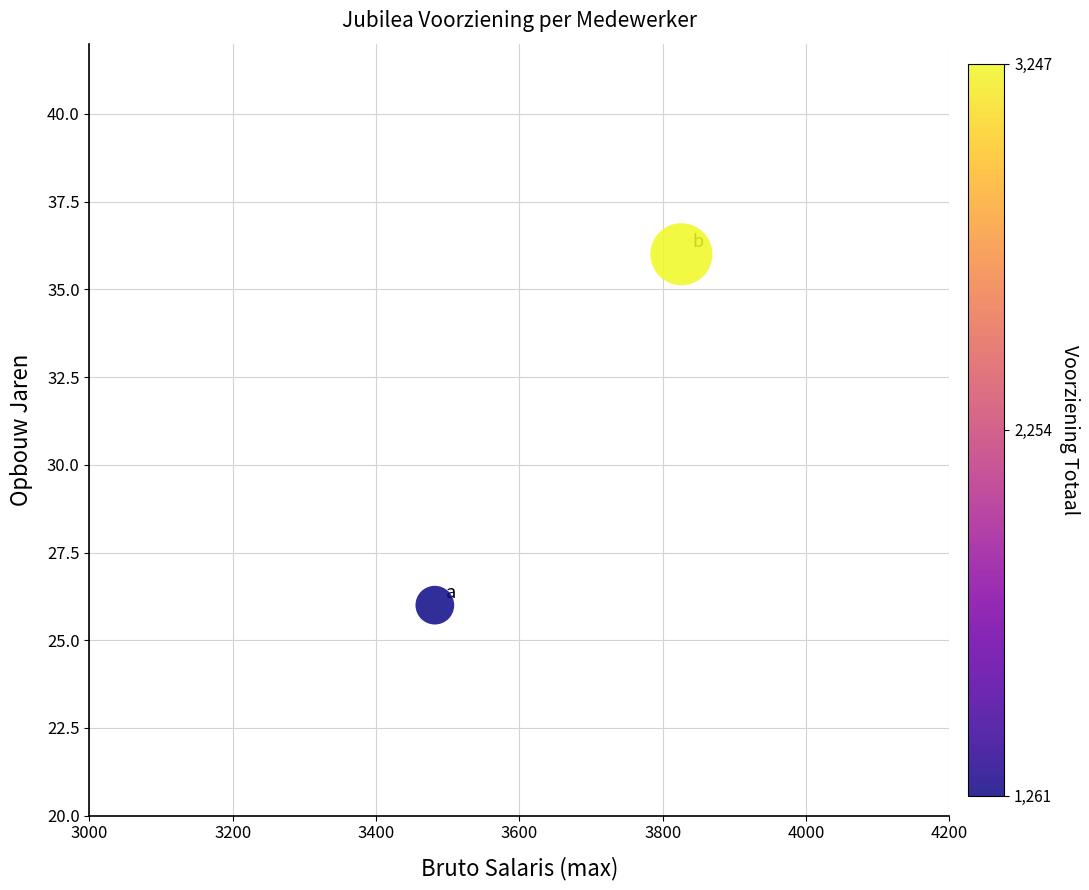

What is the average Y value?

31